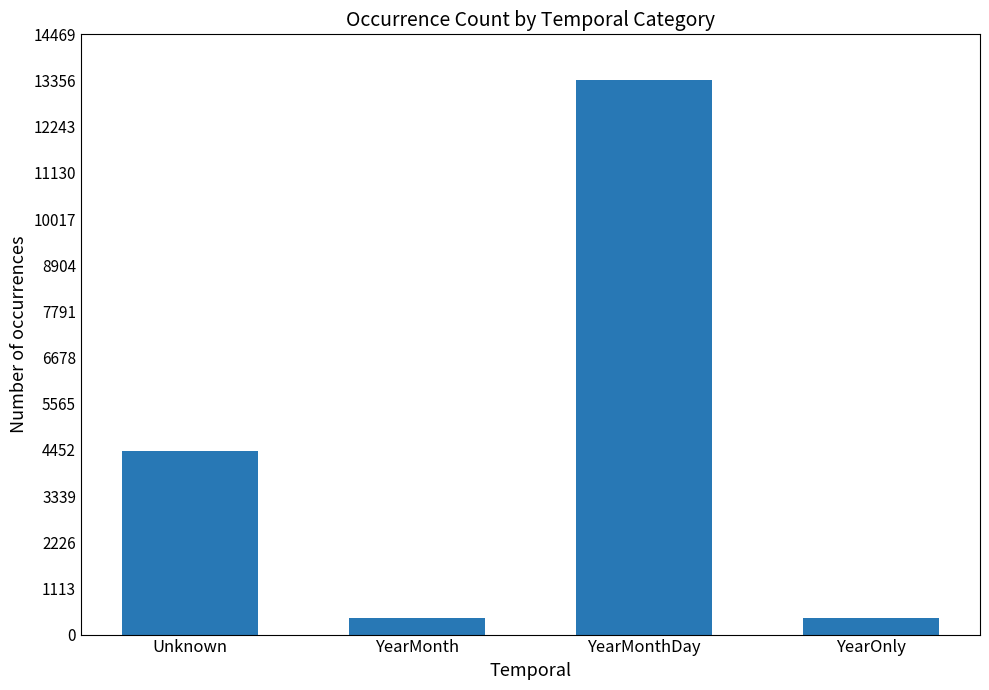

At which category does the chart reach its peak across all series?

YearMonthDay